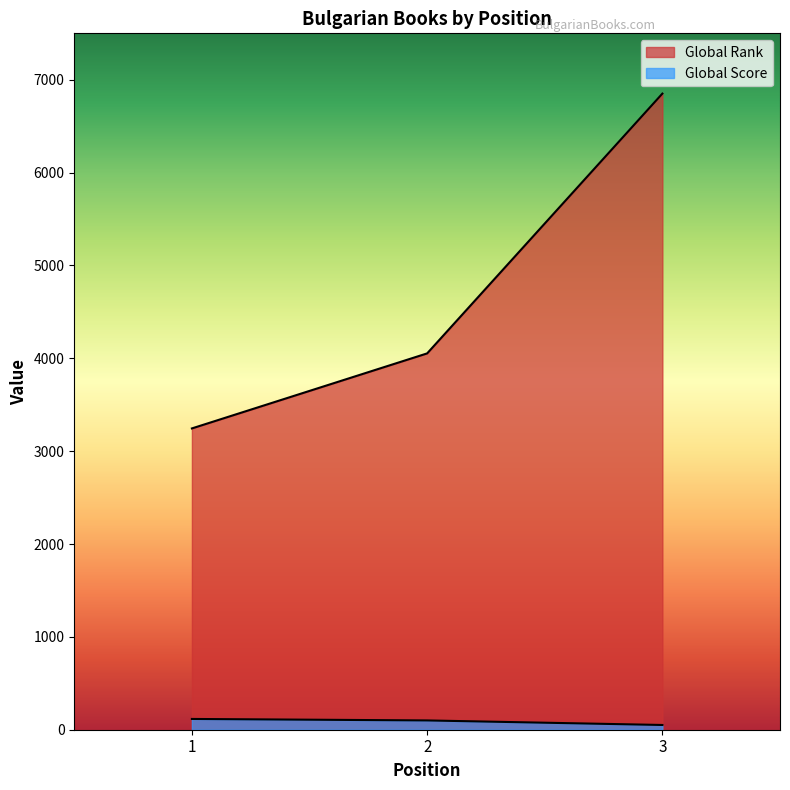

Reading left to right, list all the values displayed in this chart.

Global Rank: 3245	4053	6851
Global Score: 116	100	51